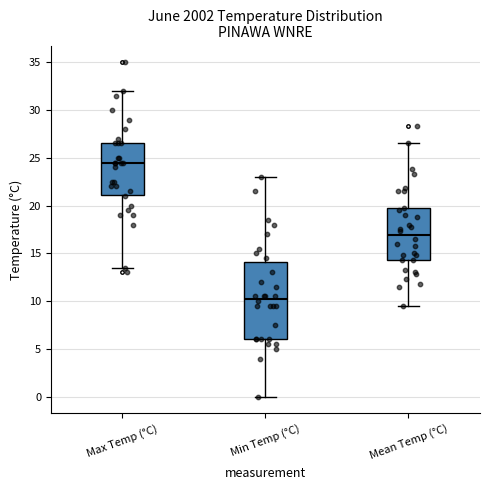

Where does the lower whisker of the box for Mean Temp (°C) end on the y-axis? The values are not printed on the chart, so give them approximately, as read against the axis.

9.5